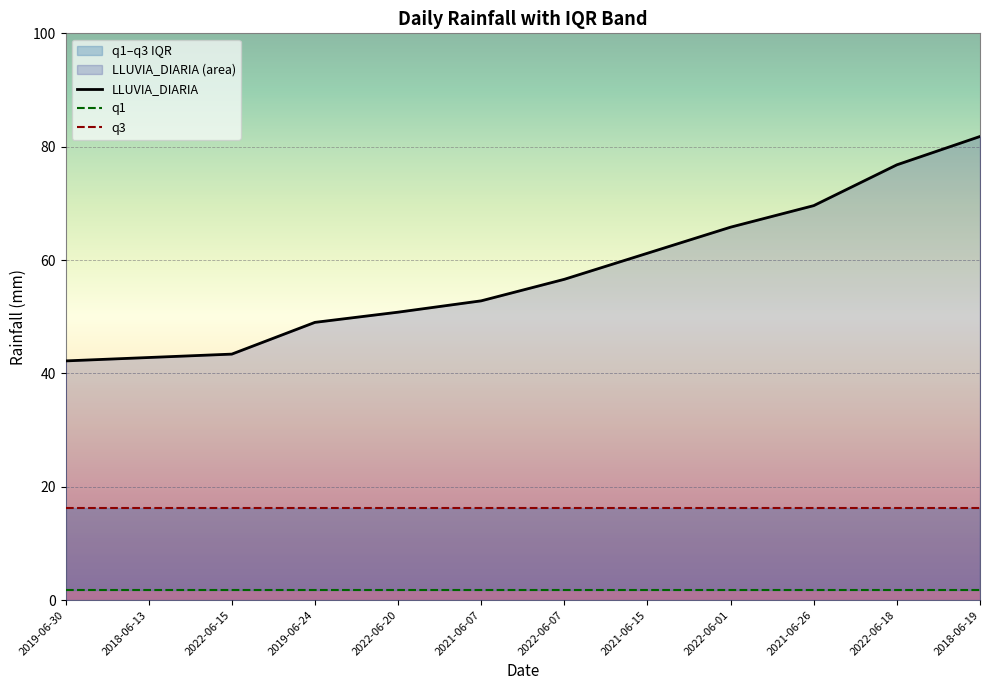

Between 2019-06-30 and 2021-06-07, which is larger?

2021-06-07